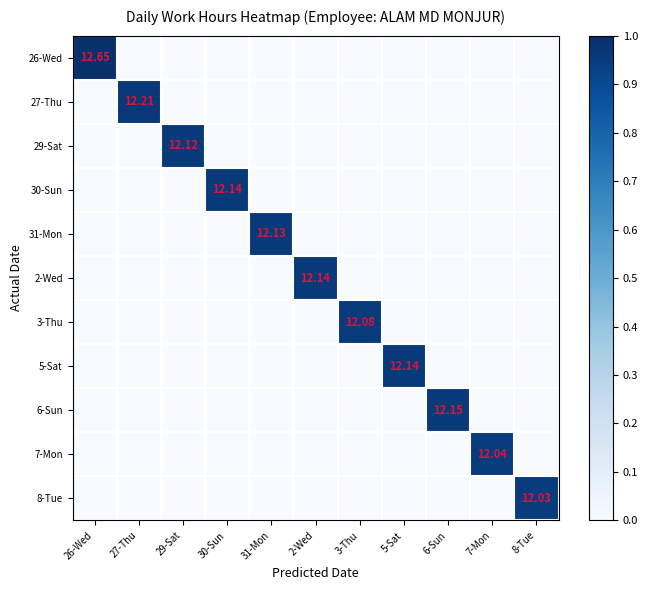

At which label does 3-Thu reach its peak?

3-Thu